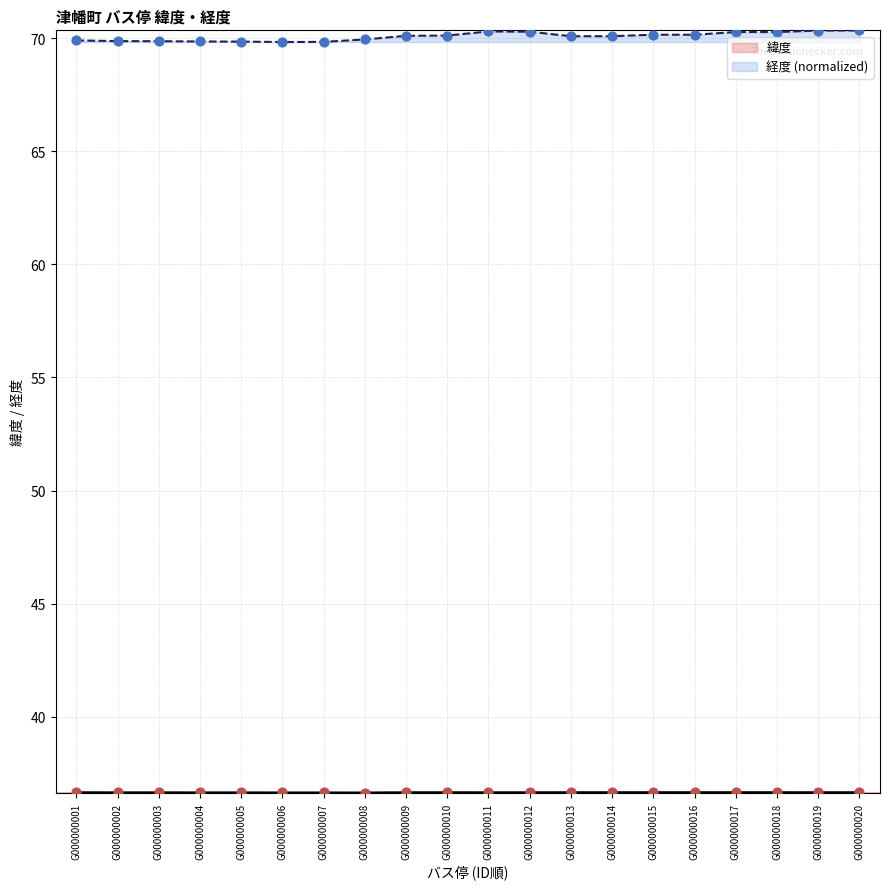

Is the value of 緯度 at G000000019 greater than the value of 経度 at G000000006?

No